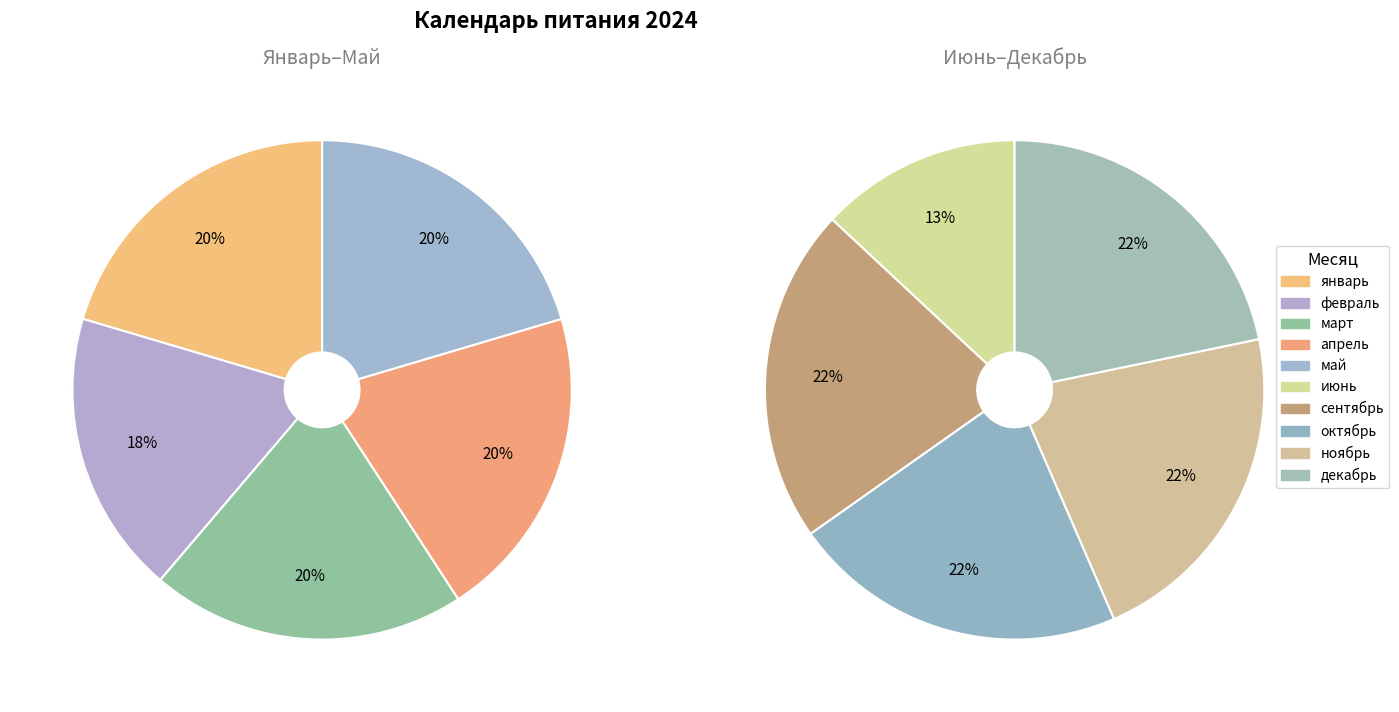

To the nearest percent, what percentage of the pie is декабрь?

11%